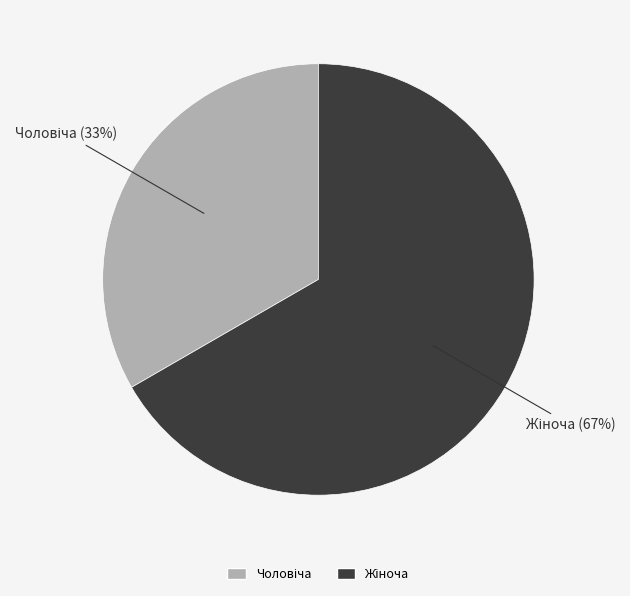

To the nearest percent, what is the average slice percentage?

50%